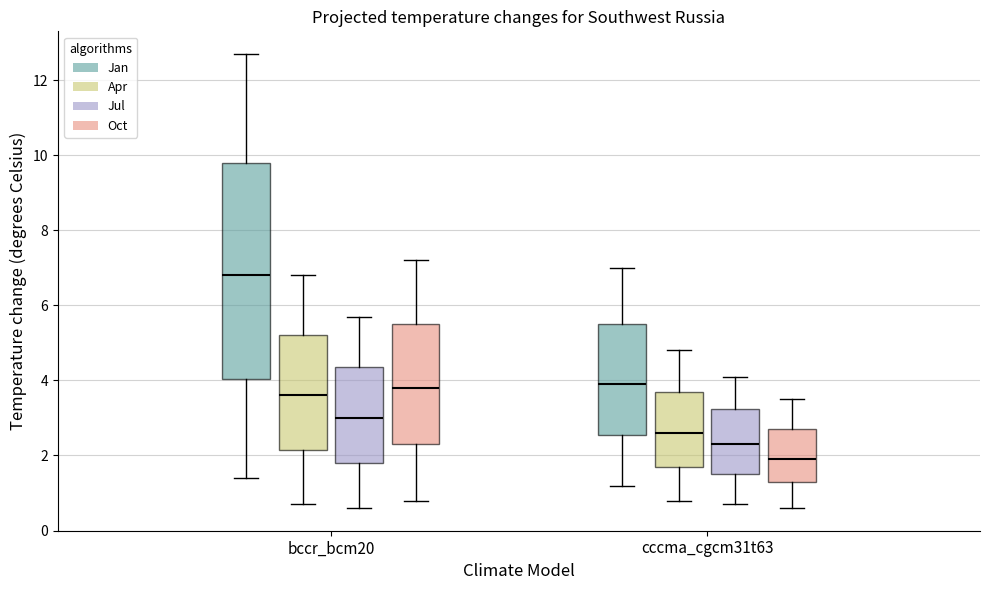

Reading left to right, transcribe this box plot: for each box, give where its median line is, the range the box spans, and where its two whiskers end, as read against the y-axis. The values are not printed on the chart, so give them approximately, as read against the axis.

bccr_bcm20 (Jan): median 6.8, box 4.0 to 9.8, whiskers 1.4 to 12.8
bccr_bcm20 (Apr): median 3.6, box 2.2 to 5.2, whiskers 0.8 to 6.8
bccr_bcm20 (Jul): median 3.0, box 1.8 to 4.4, whiskers 0.6 to 5.8
bccr_bcm20 (Oct): median 3.8, box 2.4 to 5.6, whiskers 0.8 to 7.2
cccma_cgcm31t63 (Jan): median 4.0, box 2.6 to 5.6, whiskers 1.2 to 7.0
cccma_cgcm31t63 (Apr): median 2.6, box 1.8 to 3.8, whiskers 0.8 to 4.8
cccma_cgcm31t63 (Jul): median 2.4, box 1.6 to 3.2, whiskers 0.8 to 4.2
cccma_cgcm31t63 (Oct): median 2.0, box 1.4 to 2.8, whiskers 0.6 to 3.6